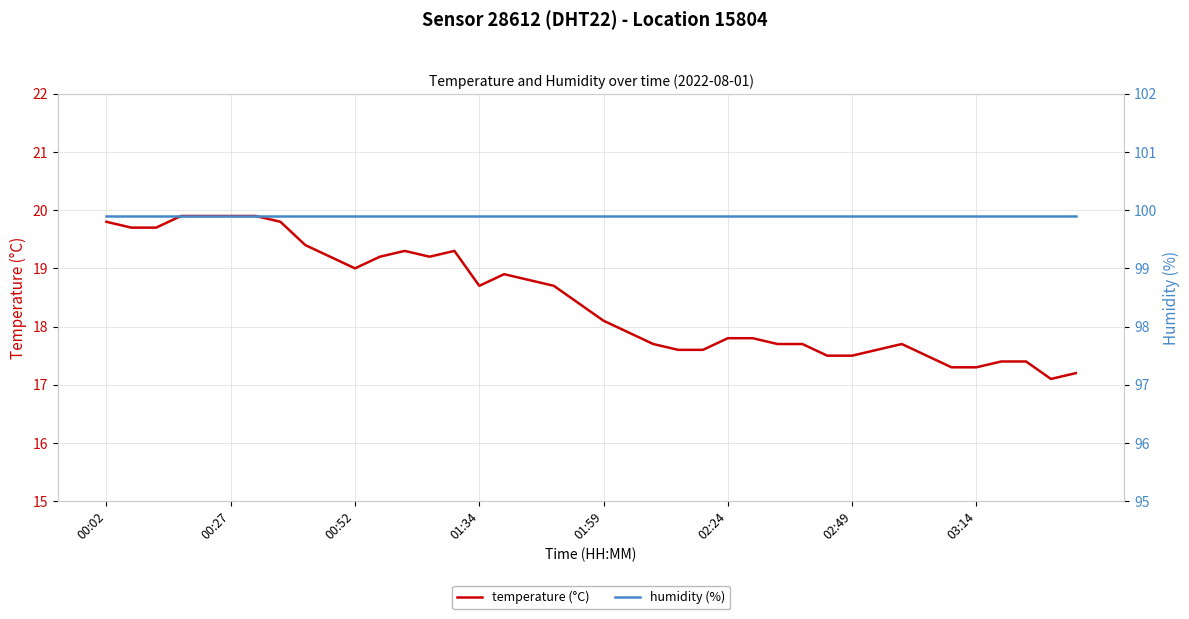

The temperature (°C) series shows 18.4 at 19. True or false?

True